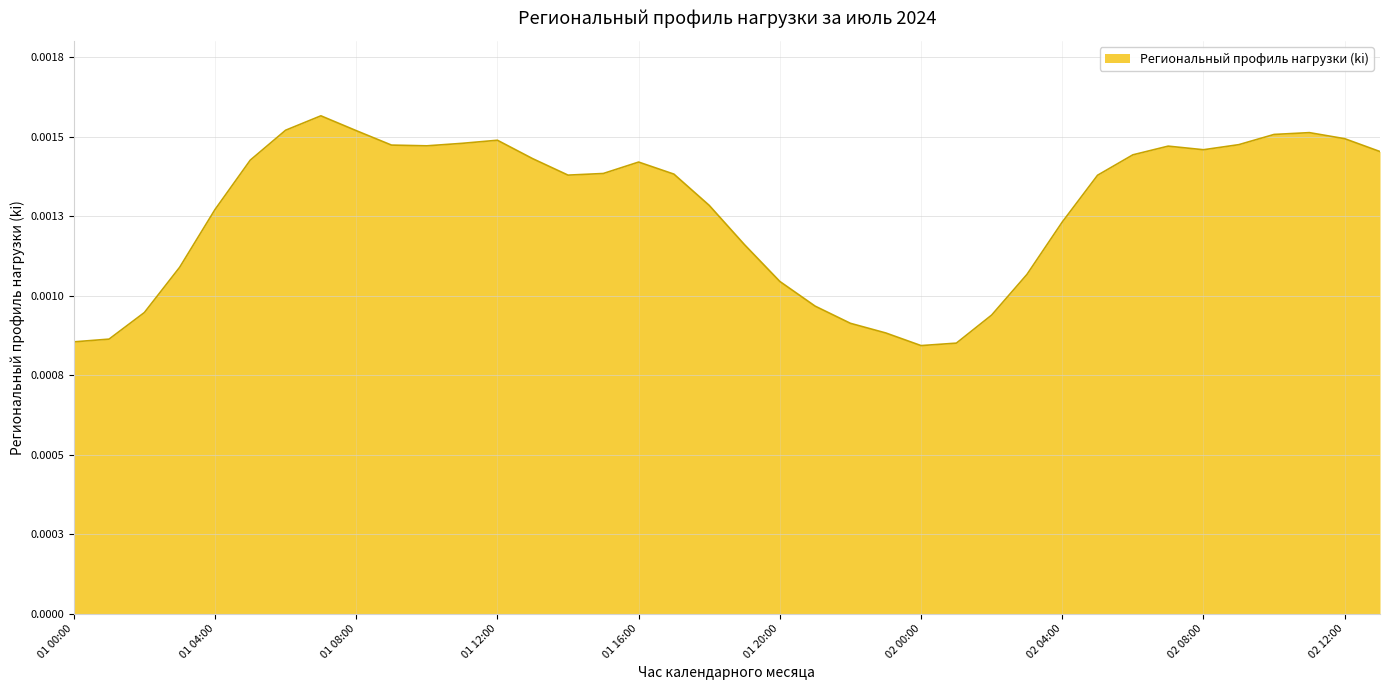

How many values are between 0 and 1?

38